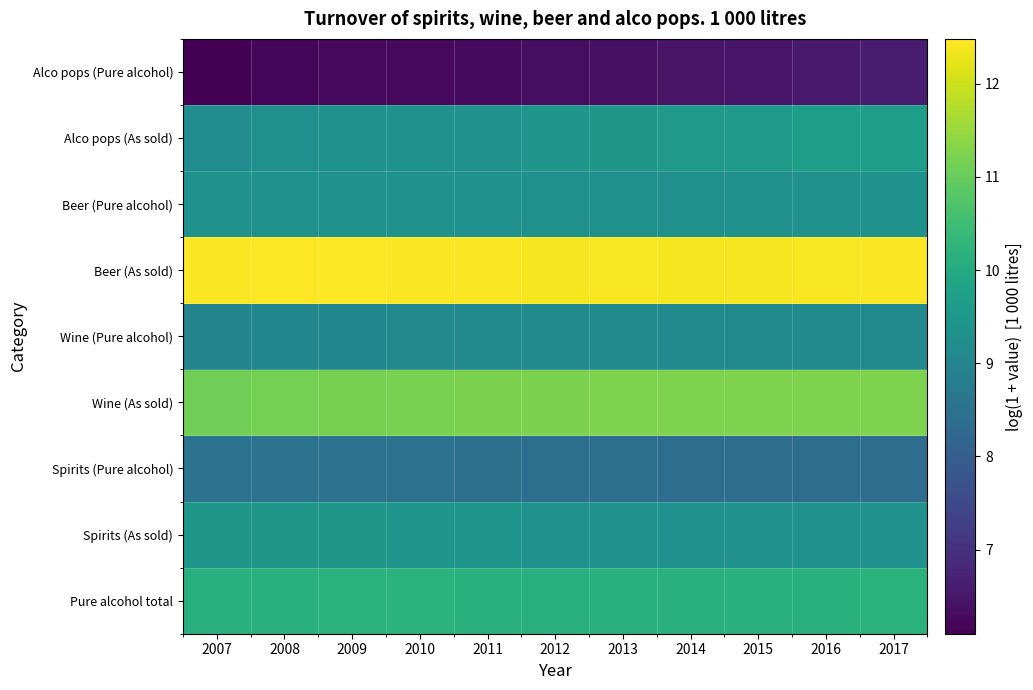

At which category is the sum across all series the highest?

2017